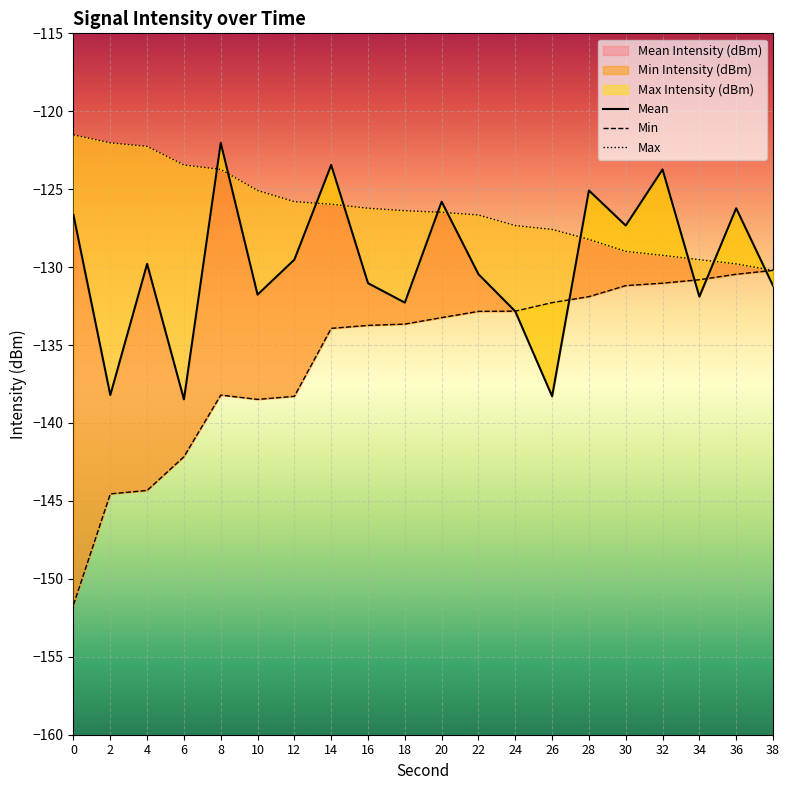

What is the spread (max minus min) of values at 26?

10.7